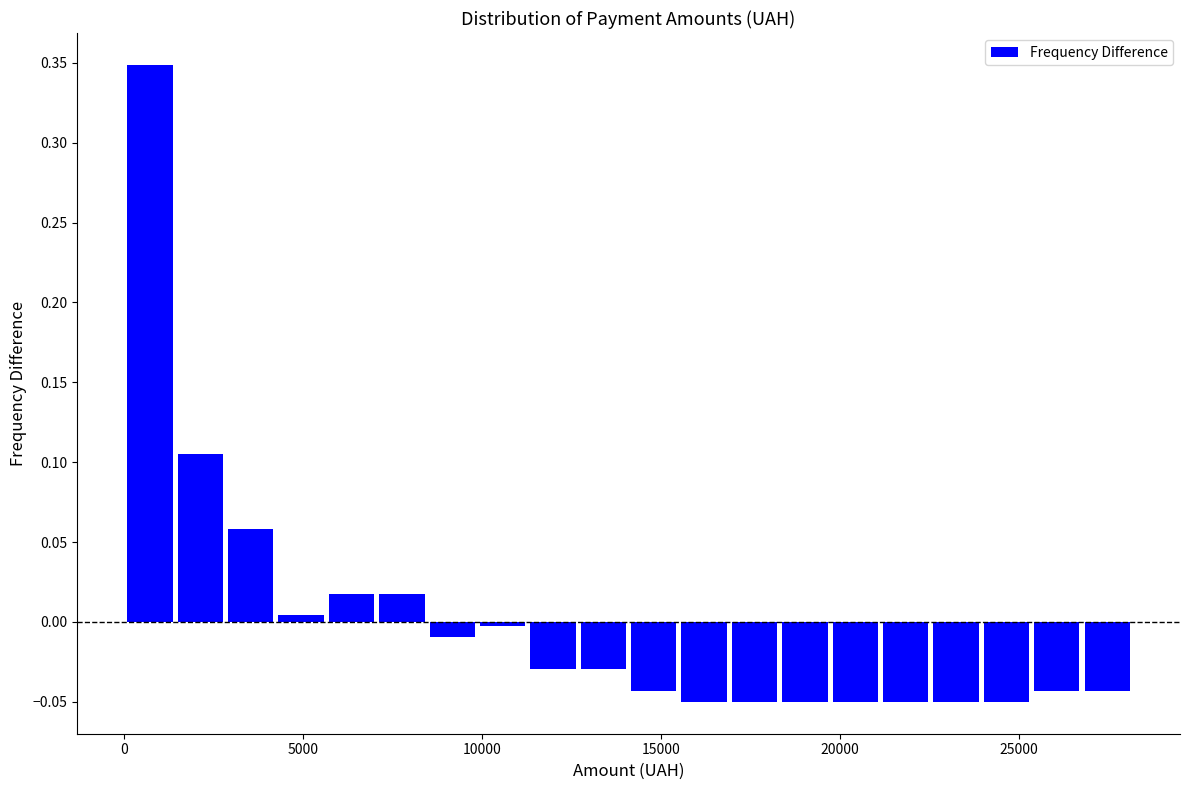

Read against the x-axis, roughly where is the centre of the tallest bar?

500